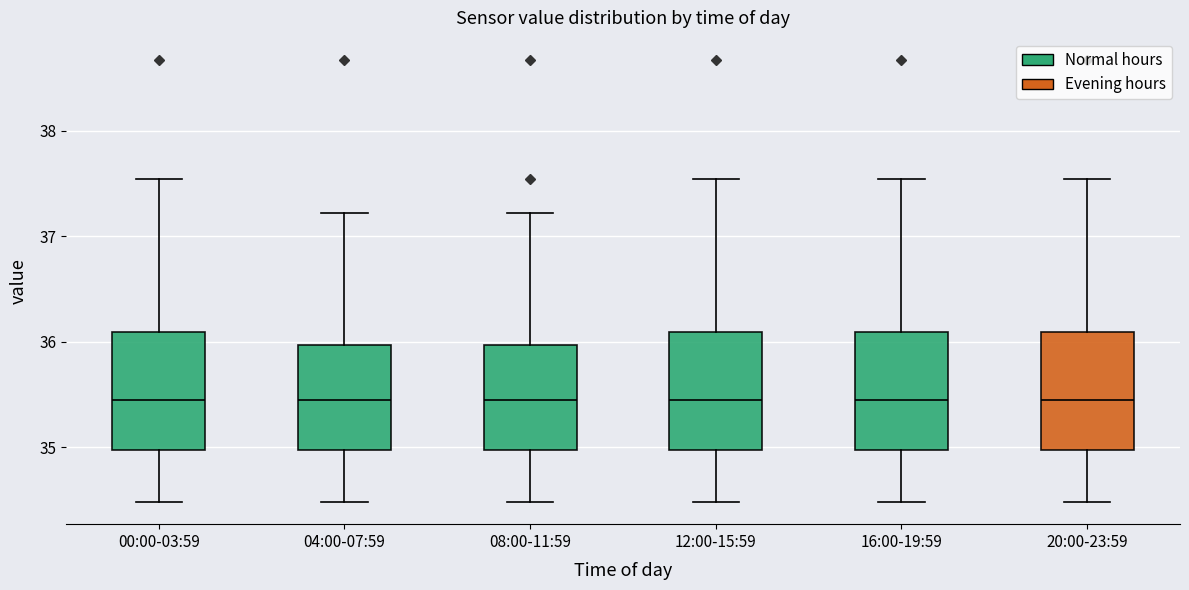

Where is the lower edge of the box for 08:00-11:59 on the y-axis? The values are not printed on the chart, so give them approximately, as read against the axis.

35.0